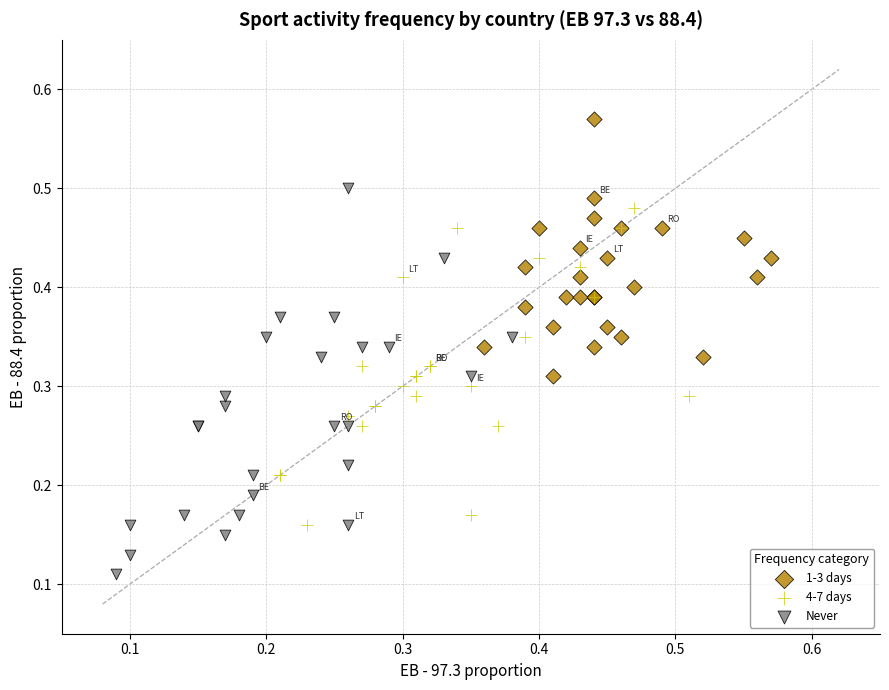

Which series contains the lowest Y value?

Never